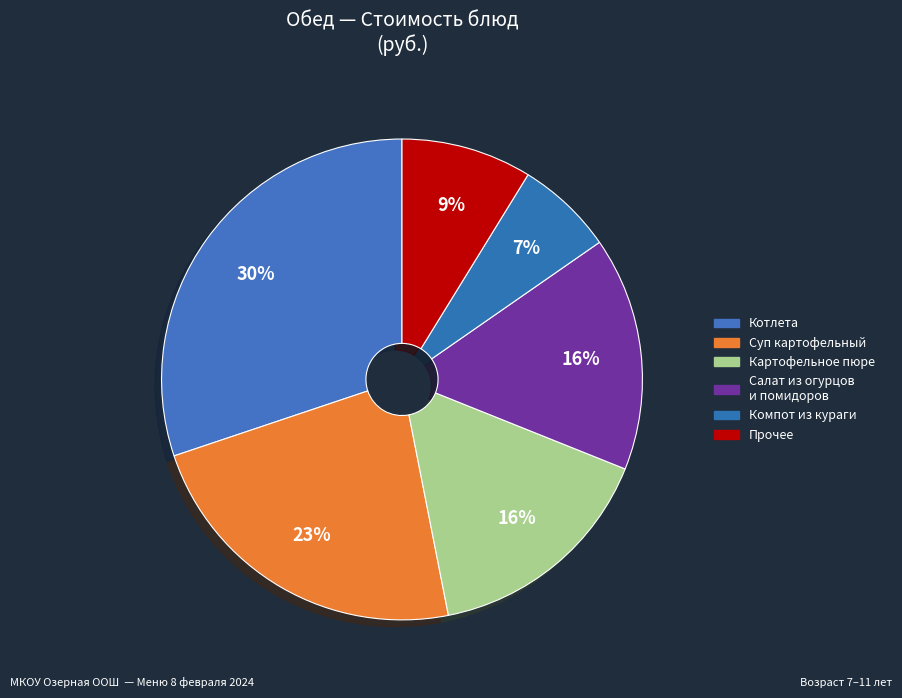

Count the number of slices in the pie.

6